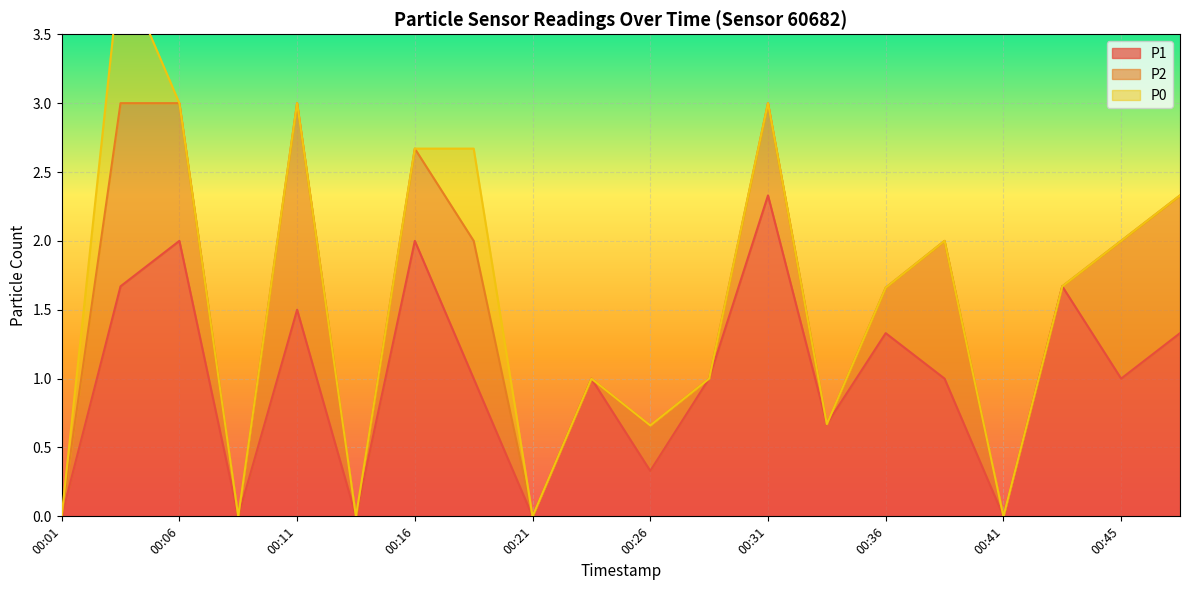

True or false: P2 and P1 cross at least once.

False